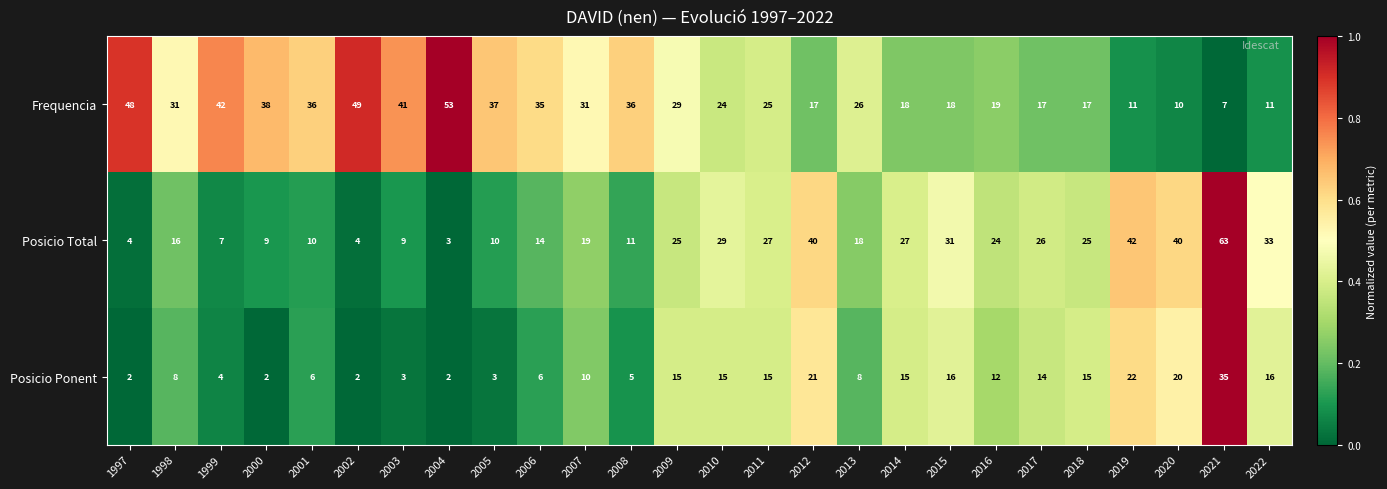

Rank the series by their average value, from lowest to highest.

Posicio Ponent, Posicio Total, Frequencia